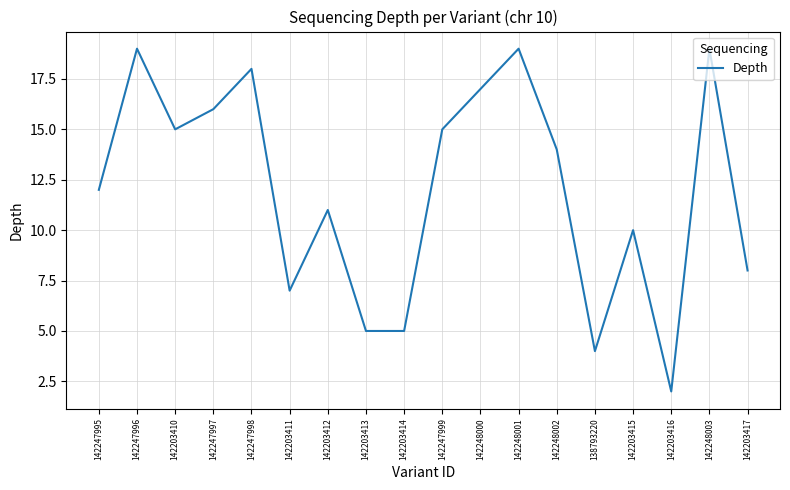

What is the average value?

12